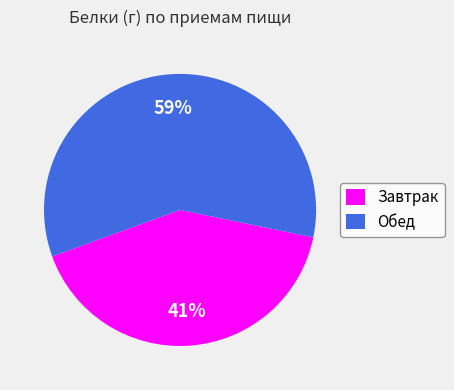

To the nearest percent, what portion does Завтрак represent?

41%